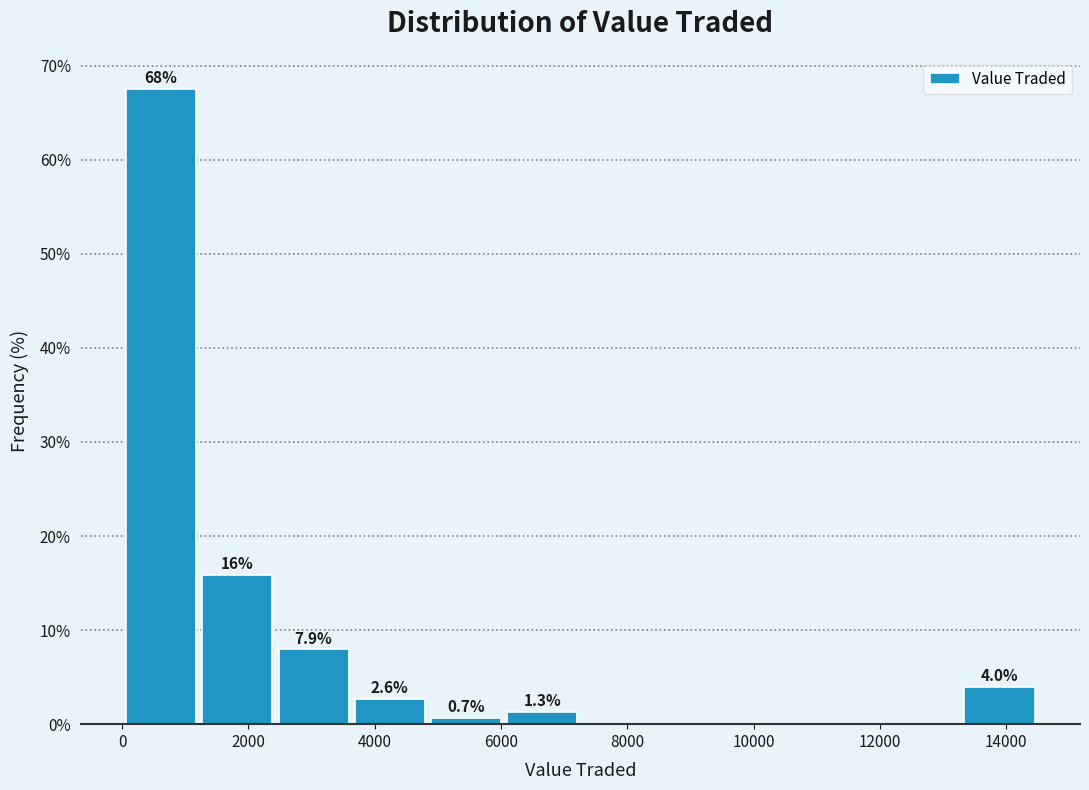

Which range on the x-axis has the tallest bar?

0 to 1200